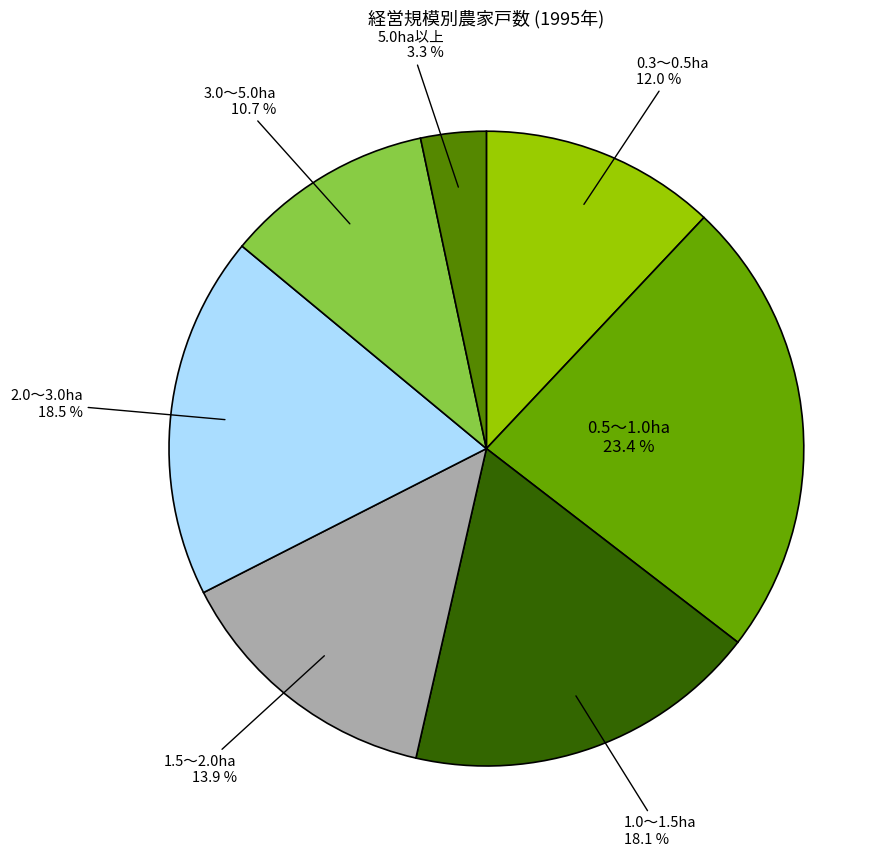

Does any single category account for the majority?

No